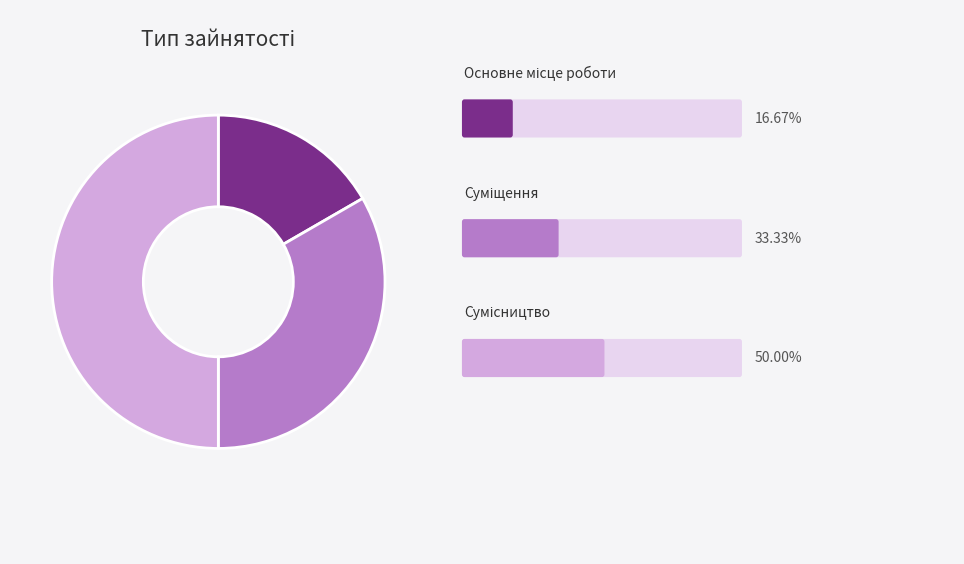

Which slice is the smallest?

Основне місце роботи